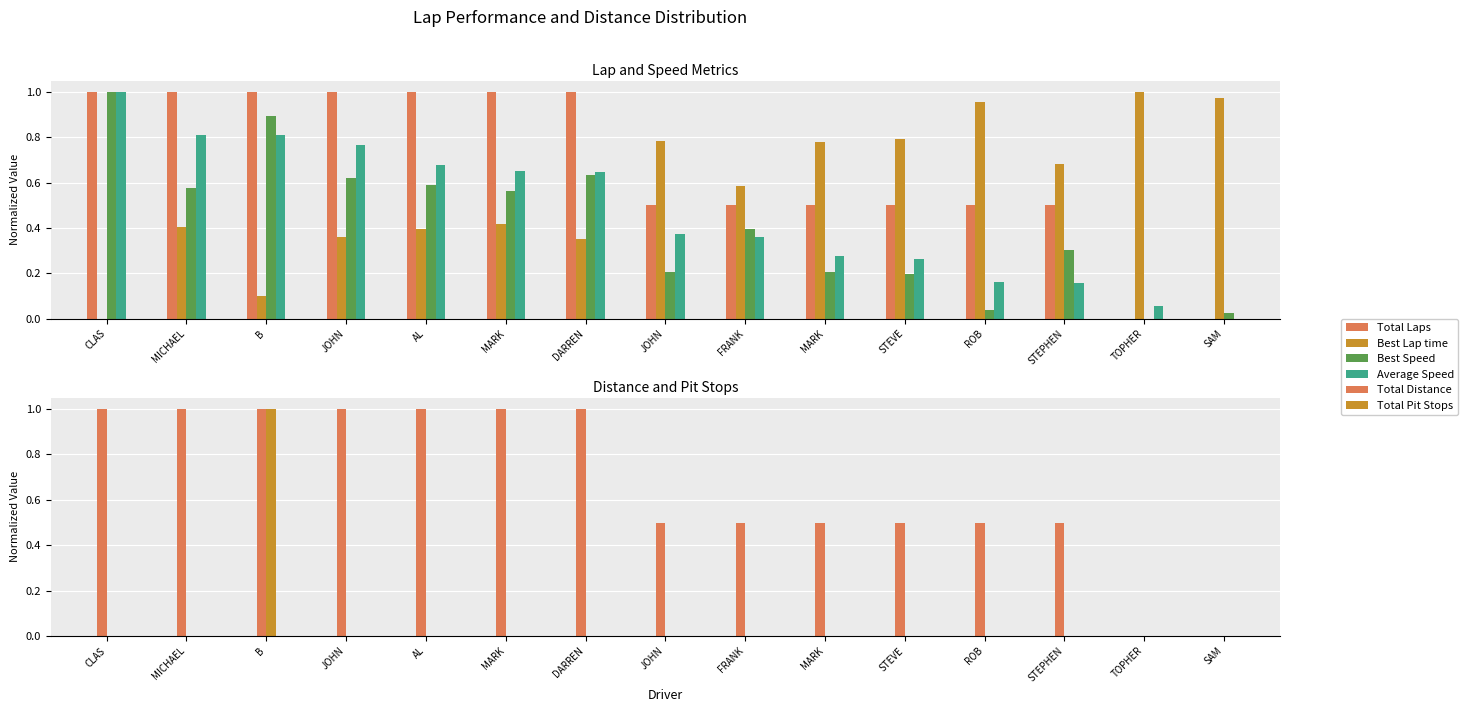

What is the label of the 7th bar from the left?

DARREN